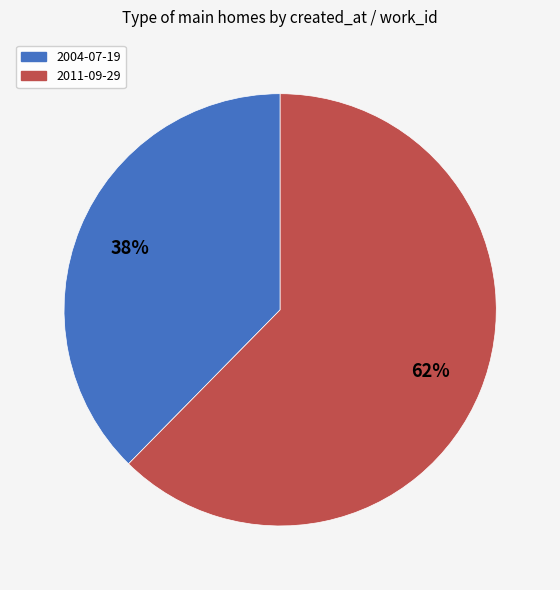

To the nearest percent, what portion does 2011-09-29 represent?

62%